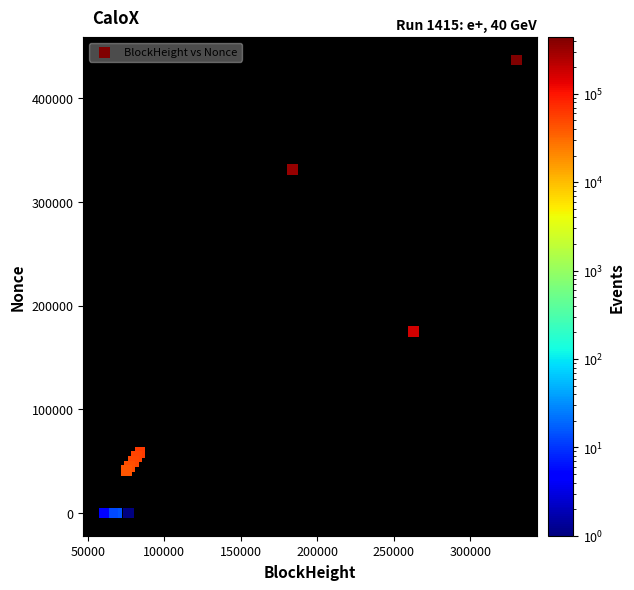

What Y value in the scatter plot is closest to 218487?

175029